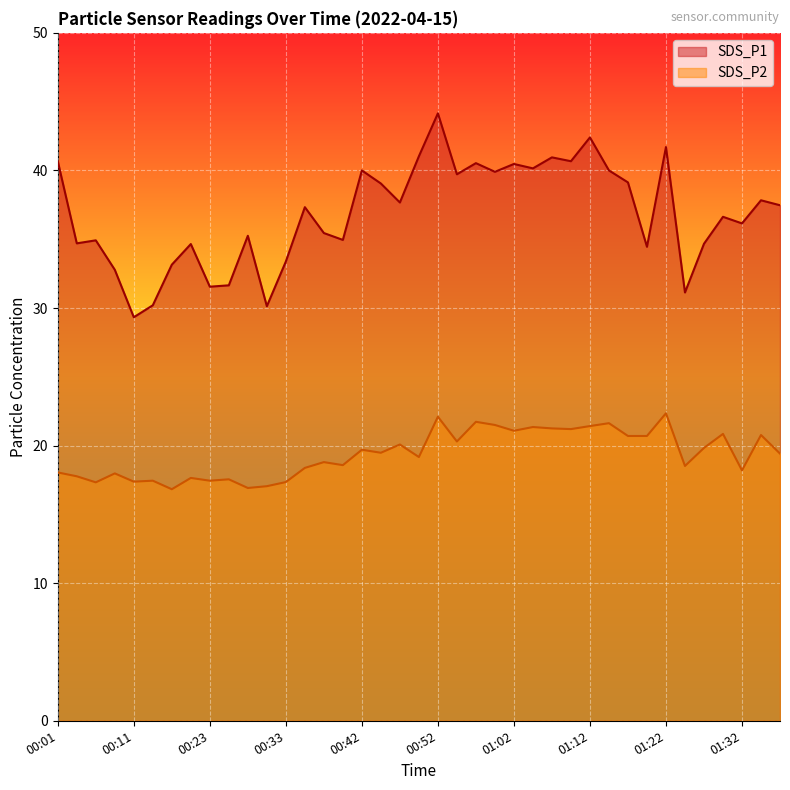

List the series in order of their peak value, lowest first.

SDS_P2, SDS_P1